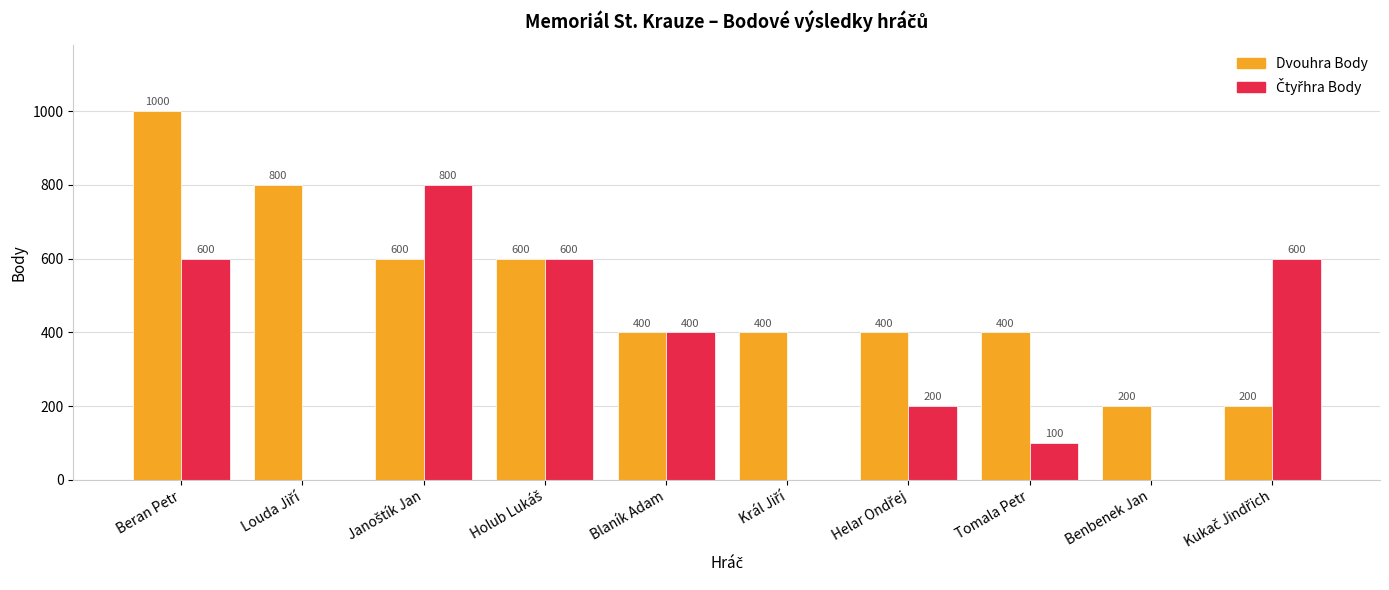

At which label does Dvouhra Body first exceed 400?

Beran Petr